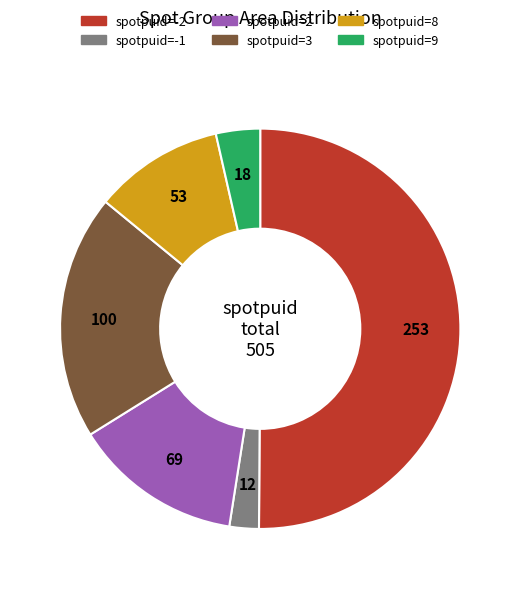

What is the smallest slice in the pie chart?

spotpuid=-1